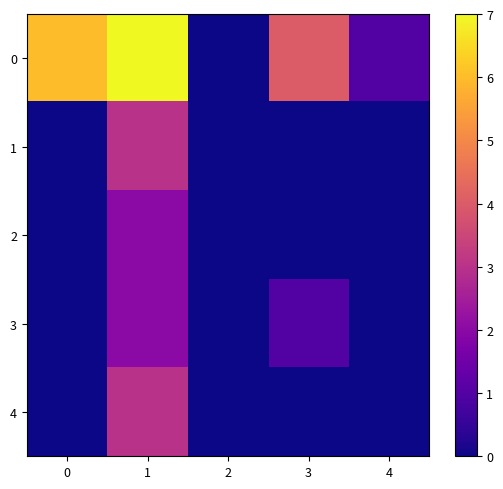

What is the spread (max minus min) of values at 4?

1